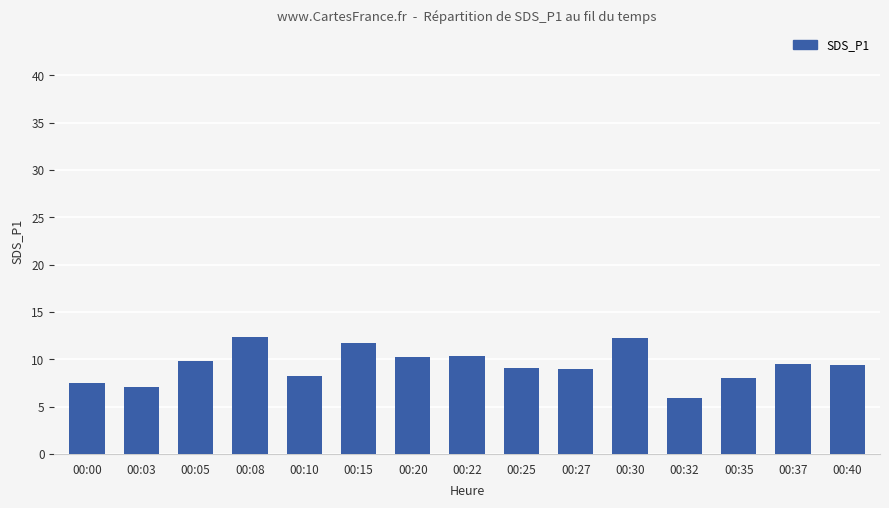

Approximately how many times larger is the value at 00:10 compared to 00:40?

0.9